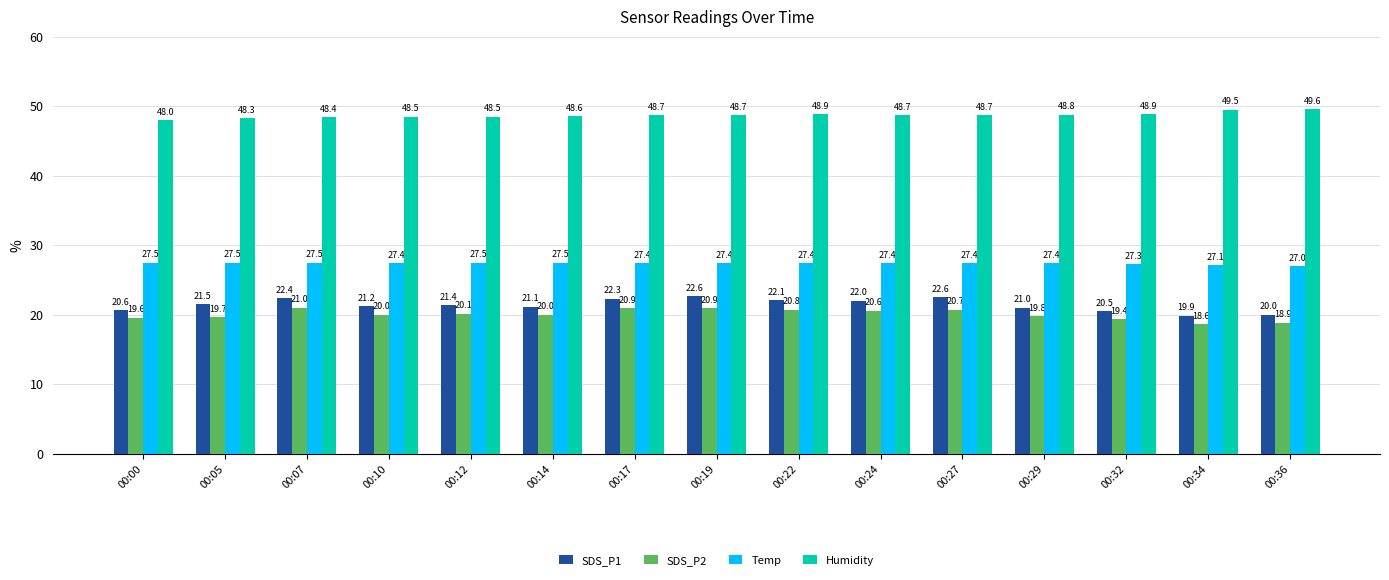

Which series has the largest total across all categories?

Humidity